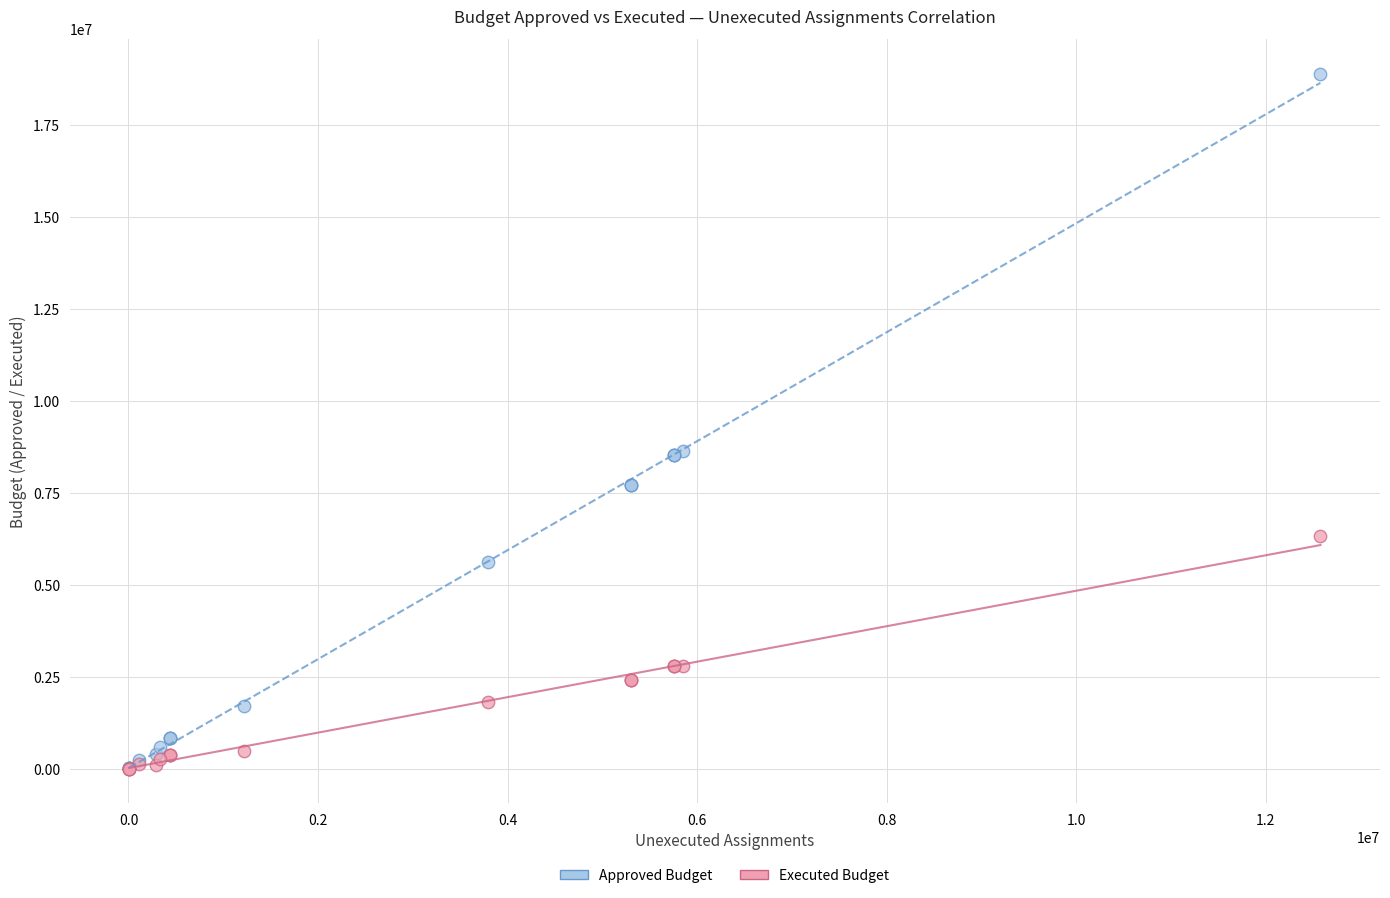

What are all the series names shown in the legend?

Approved Budget, Executed Budget